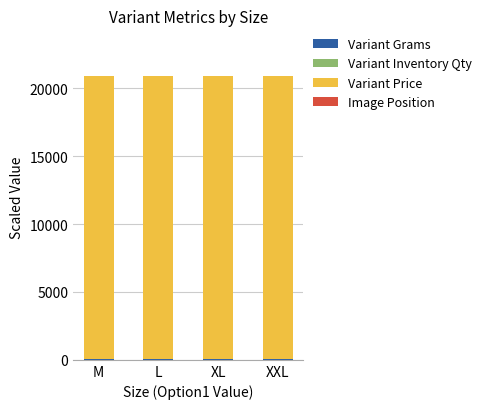

What is the label of the 4th bar from the right?

M